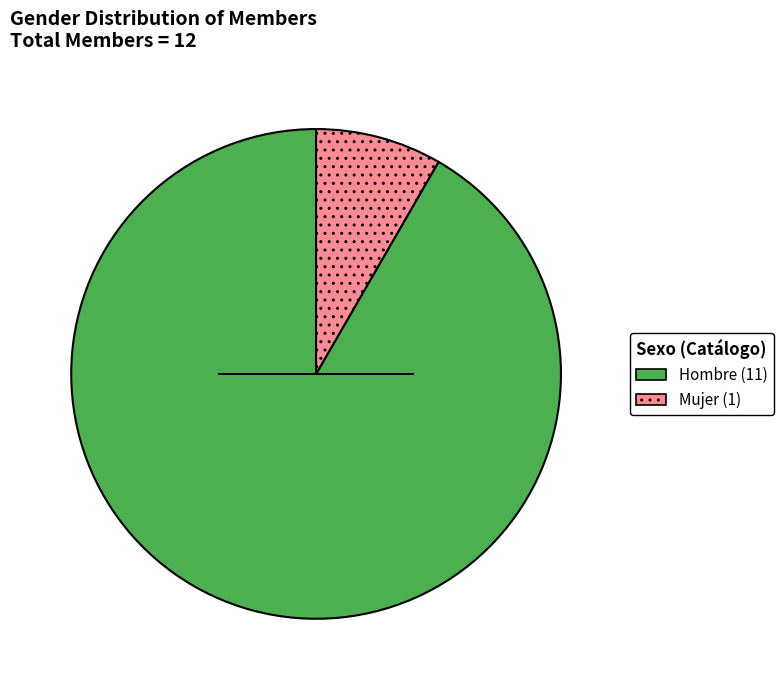

Approximately how many times larger is the value at Mujer compared to Hombre?

0.1